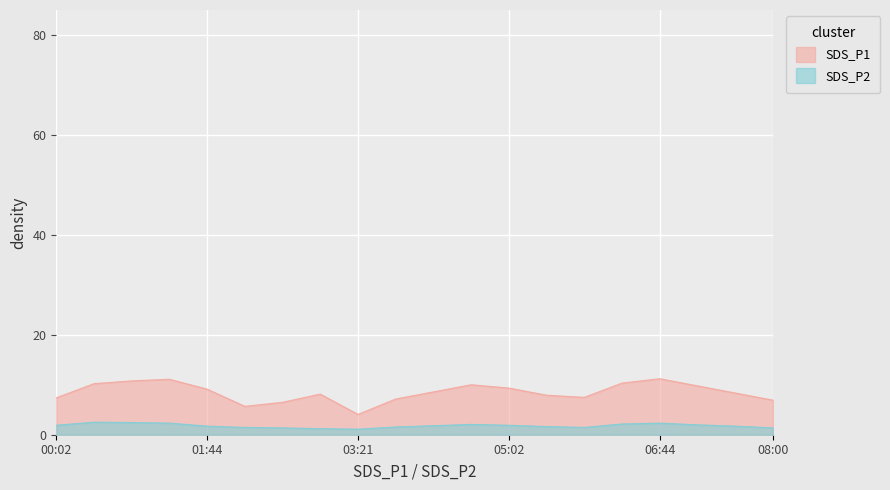

At how many categories does at least one series exceed 10?

6